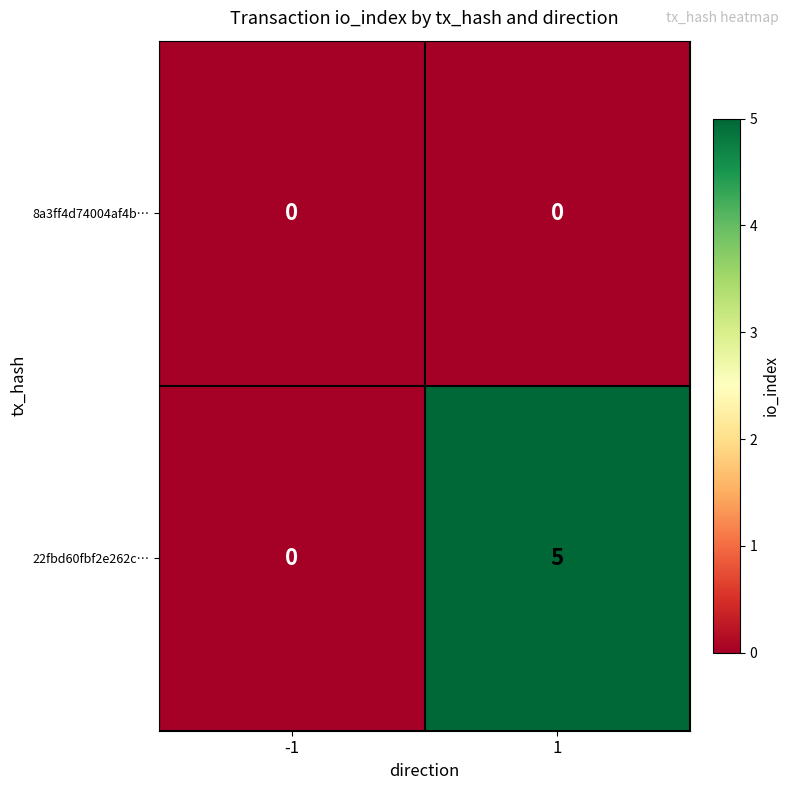

Rank the series at 1 from lowest to highest value.

8a3ff4d74004af4b…, 22fbd60fbf2e262c…